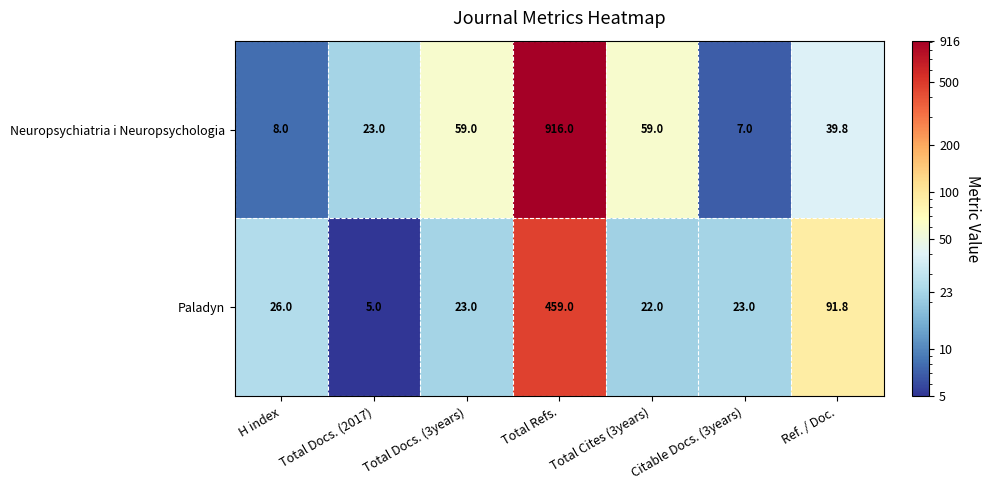

At which category is the sum across all series the highest?

Total Refs.